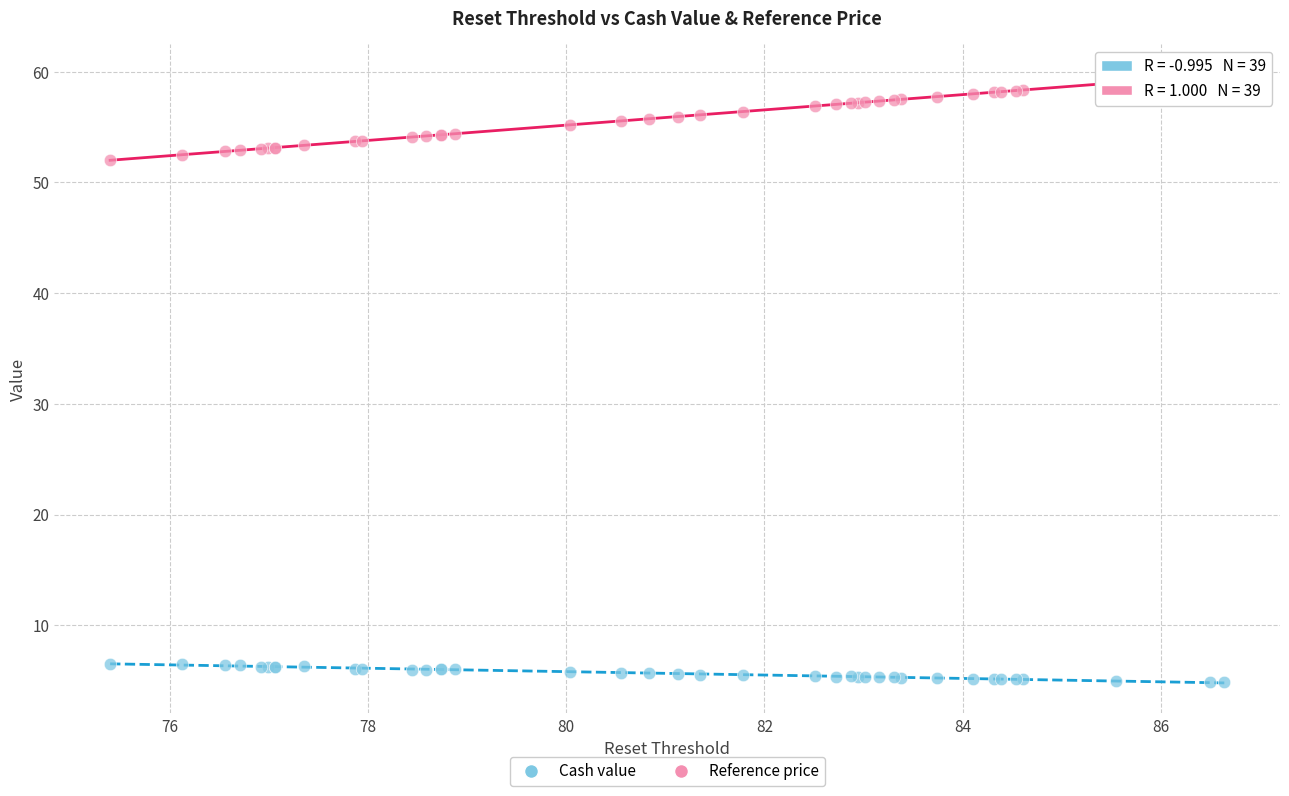

Which series reaches the maximum Y coordinate?

Reference price